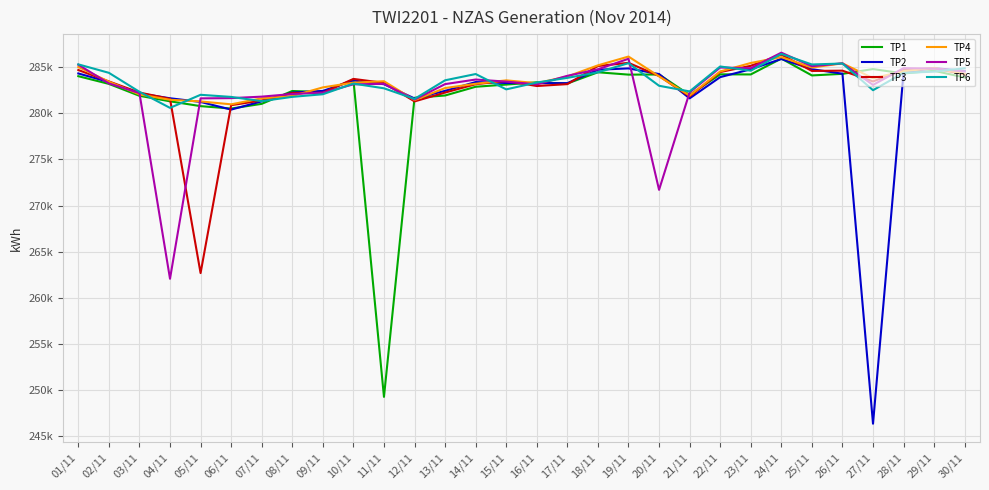

Is the value of TP3 at 24/11 greater than the value of TP4 at 03/11?

Yes